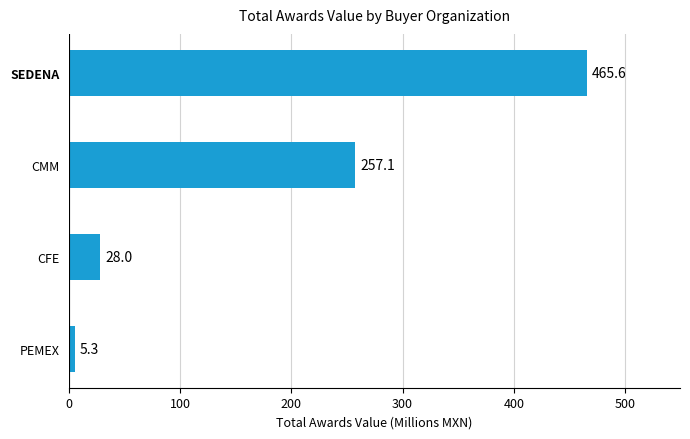

Where is the data nearest to the value 235?

CMM